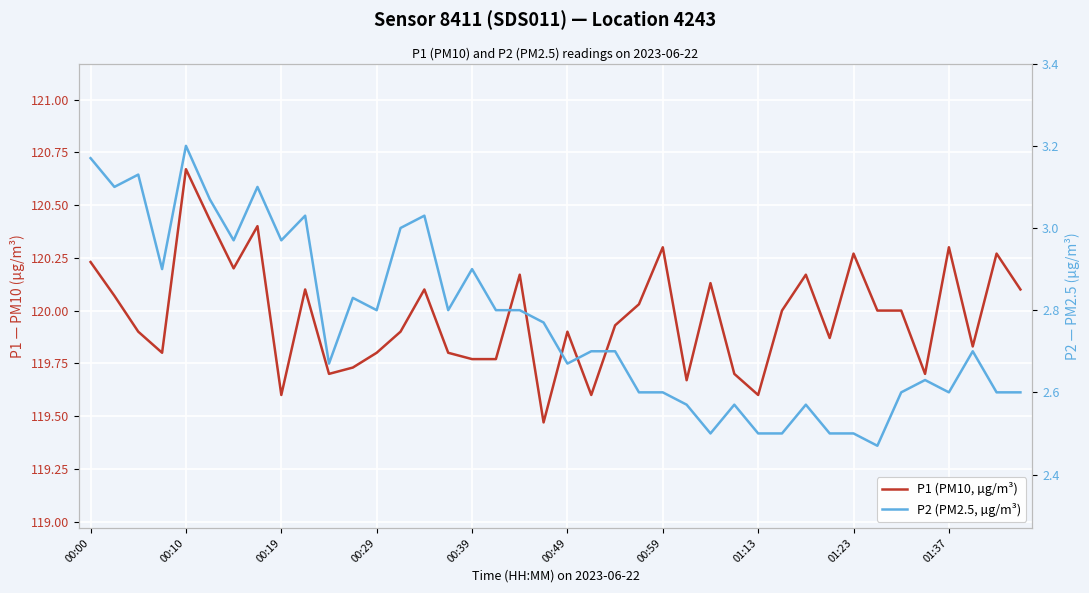

The value of P2 (PM2.5, µg/m³) at 00:29 is 3.9. True or false?

False